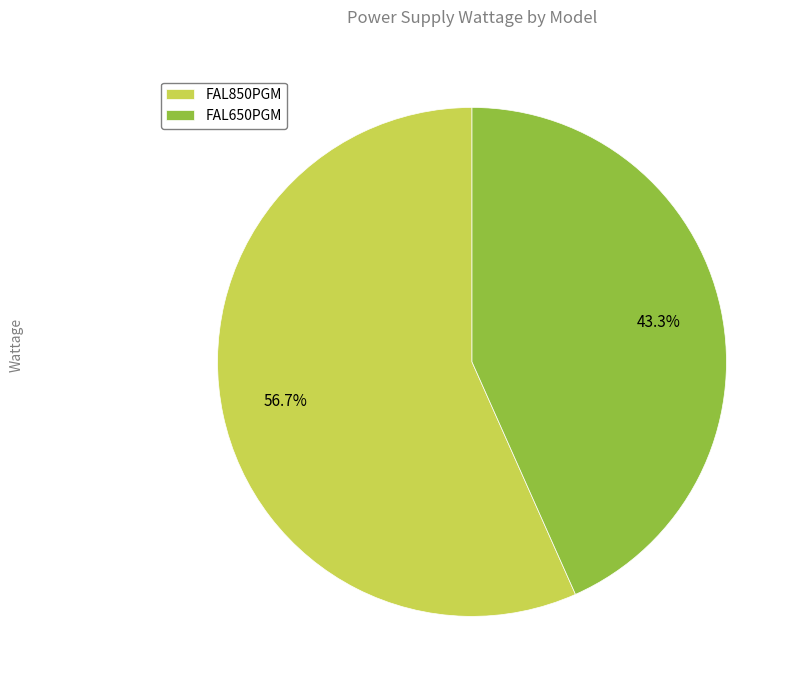

Does any single category account for the majority?

Yes